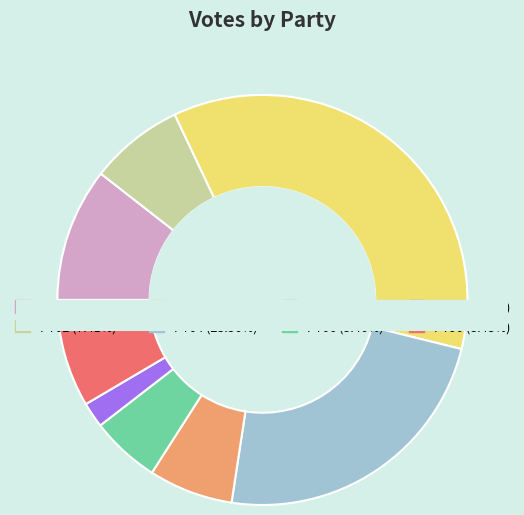

True or false: PT07 accounts for 2% of the total.

True